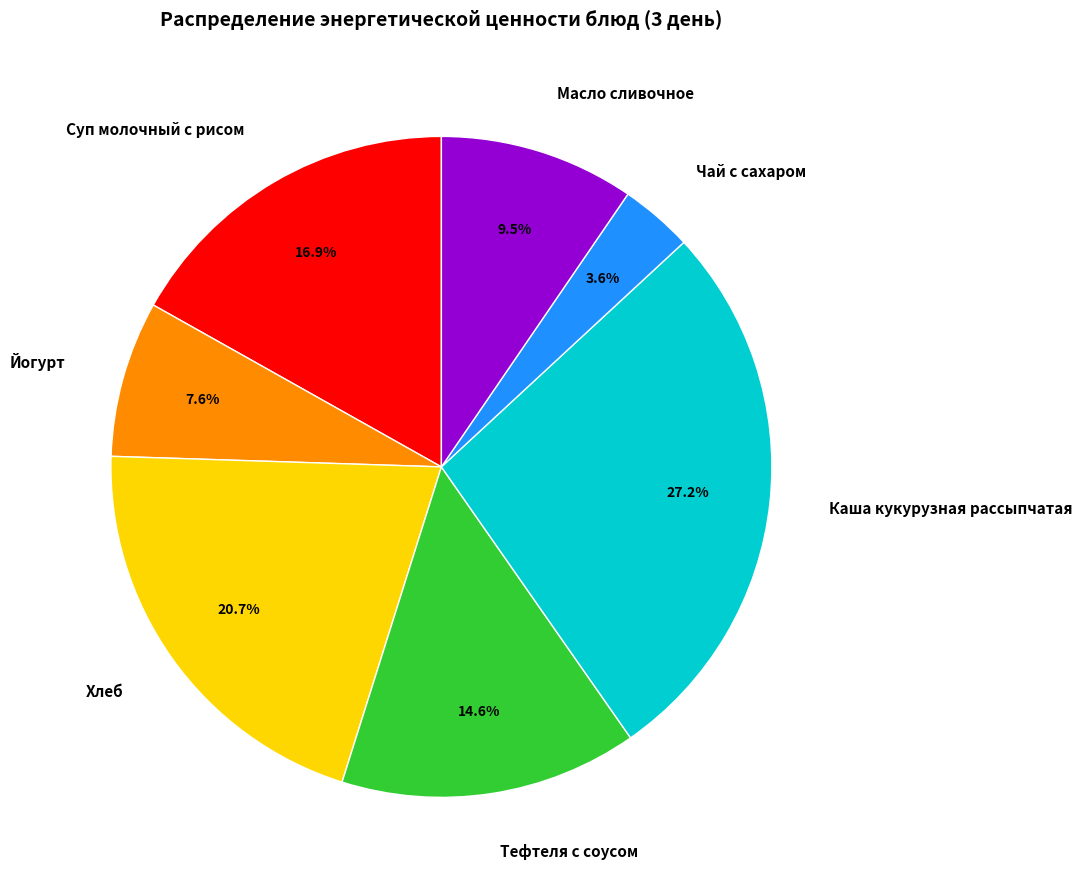

Which has a higher value, Чай с сахаром or Масло сливочное?

Масло сливочное